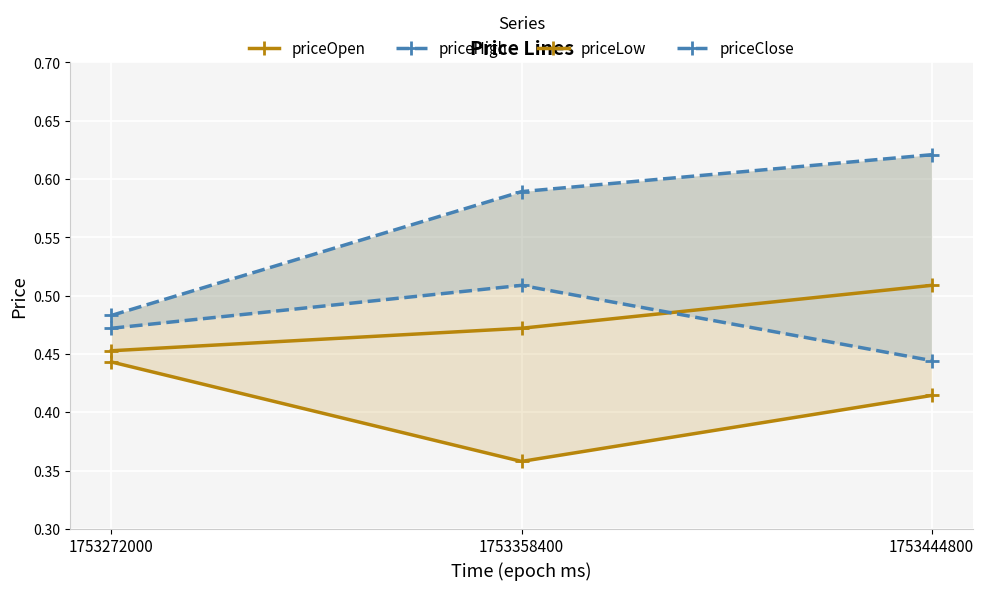

What is the value of the priceClose point at the 3rd from the left?

0.4